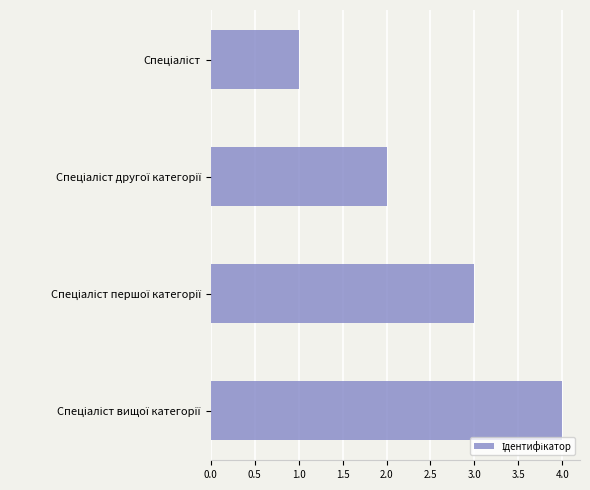

How many data points are less than 3?

2